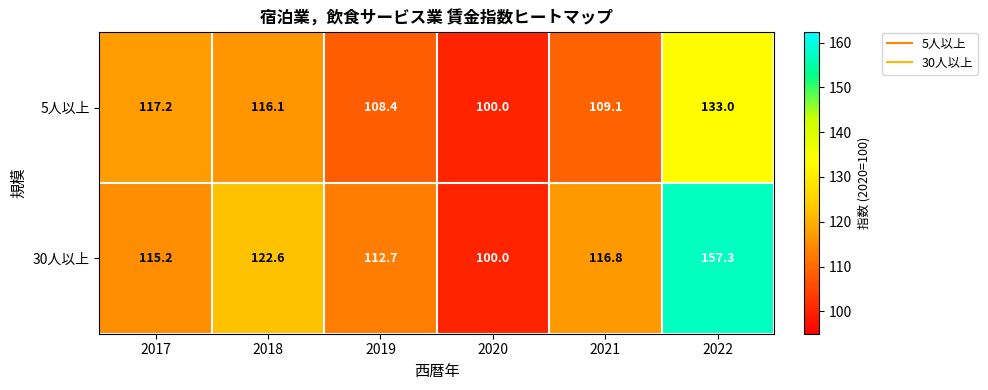

Where does the 30人以上 series first go above 116?

2018